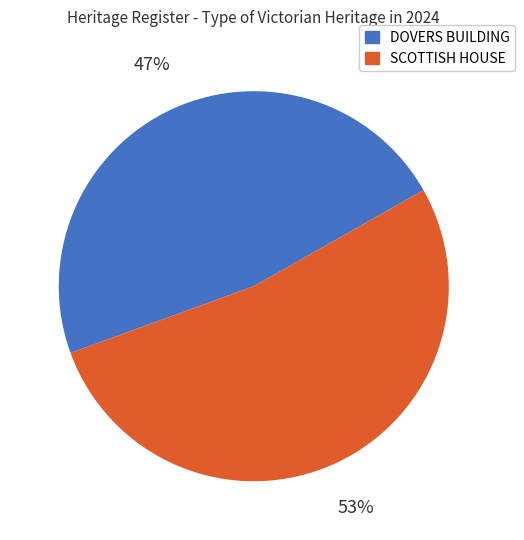

Which slice is the smallest?

DOVERS BUILDING